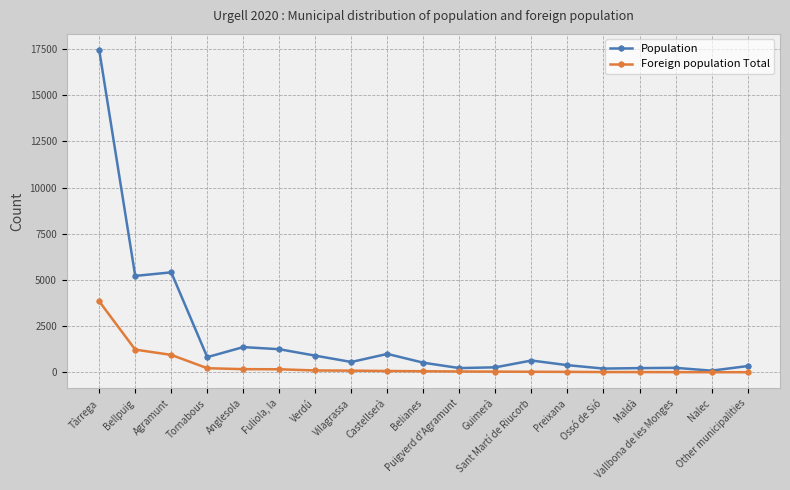

List the series in order of their overall mean, highest first.

Population, Foreign population Total